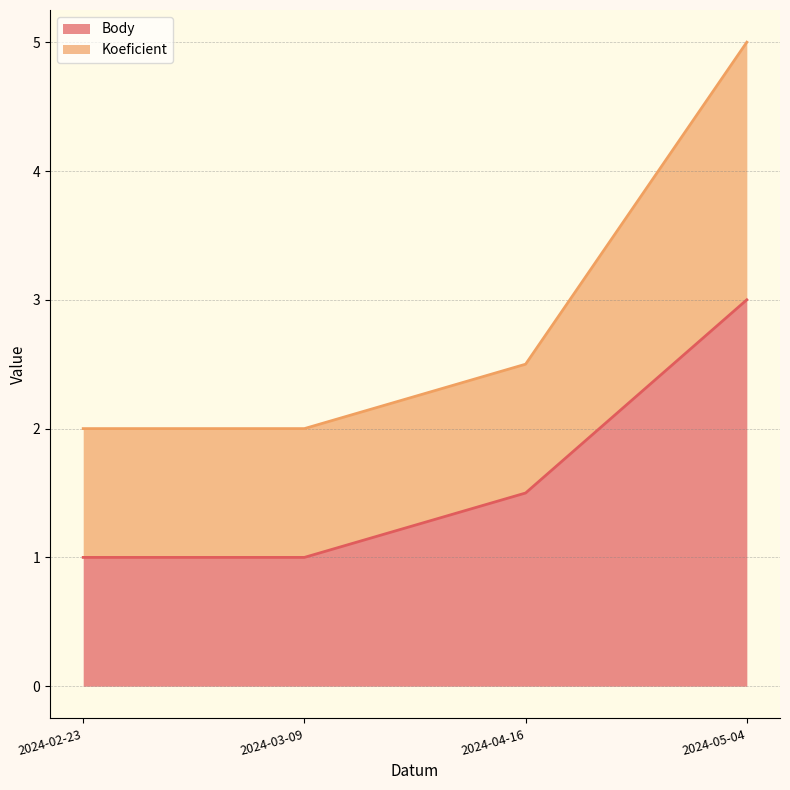

Rank the series by their maximum value, from lowest to highest.

Body, Koeficient